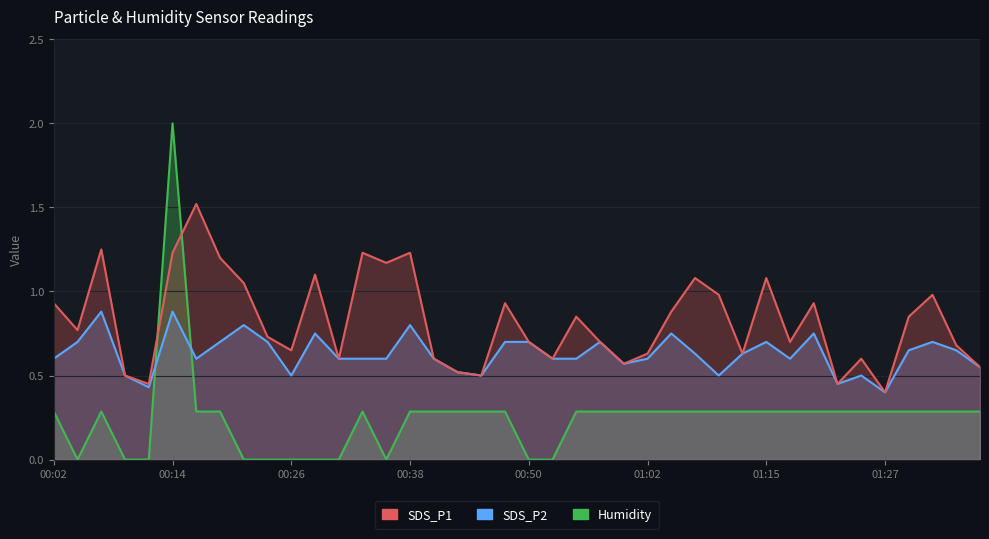

Rank the categories by SDS_P2 value from lowest to highest.

01:27, 00:11, 01:22, 00:09, 00:26, 00:45, 01:10, 01:24, 00:43, 01:37, 01:00, 00:02, 00:16, 00:31, 00:33, 00:36, 00:40, 00:53, 00:55, 01:02, 01:17, 01:07, 01:12, 01:29, 01:34, 00:04, 00:19, 00:23, 00:48, 00:50, 00:58, 01:15, 01:32, 00:28, 01:05, 01:20, 00:21, 00:38, 00:06, 00:14